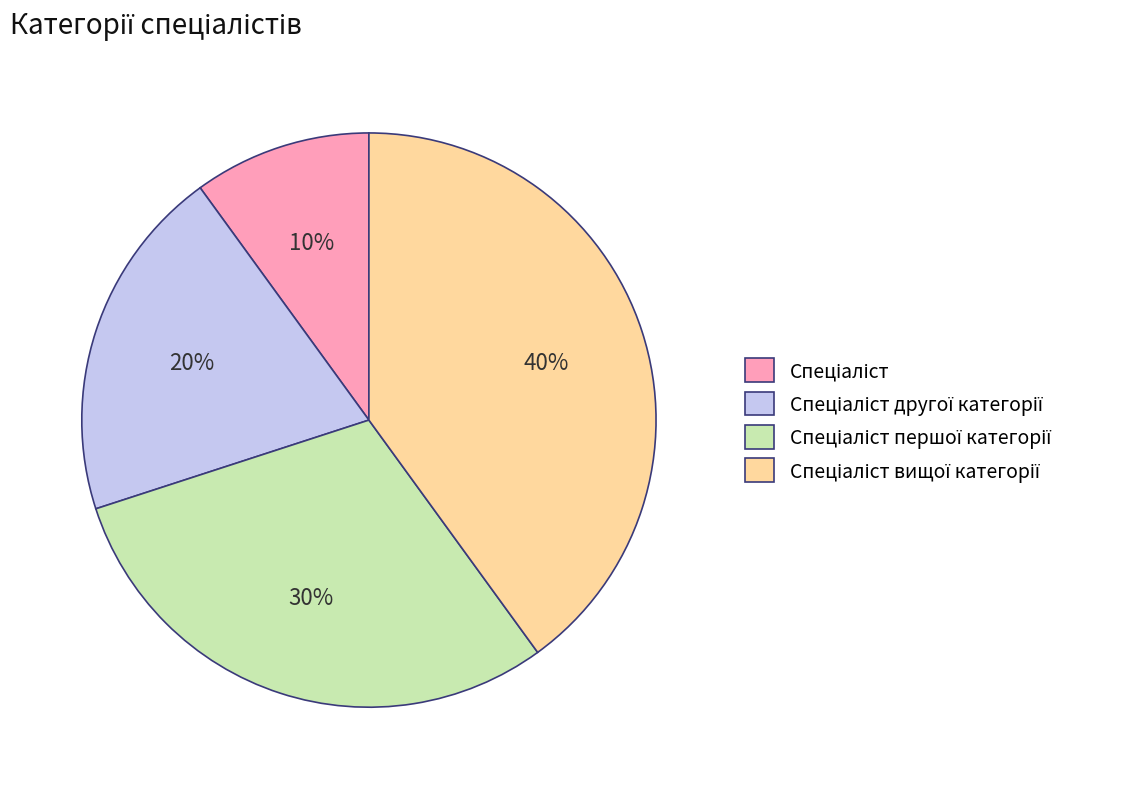

To the nearest percent, what is the average slice percentage?

25%